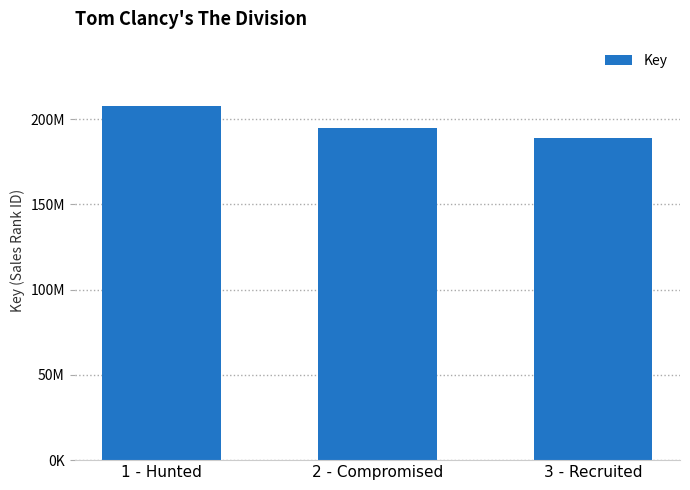

Does the chart contain any negative values?

No